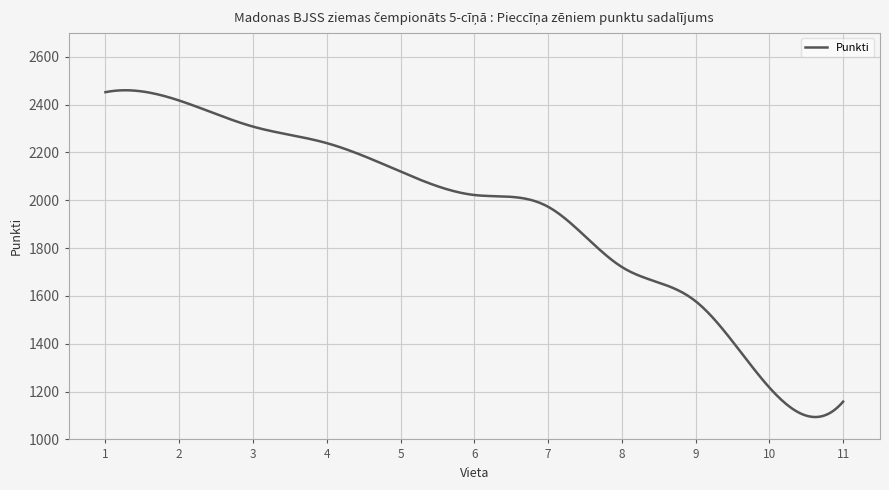

What is the maximum value shown in the chart?

2460.0